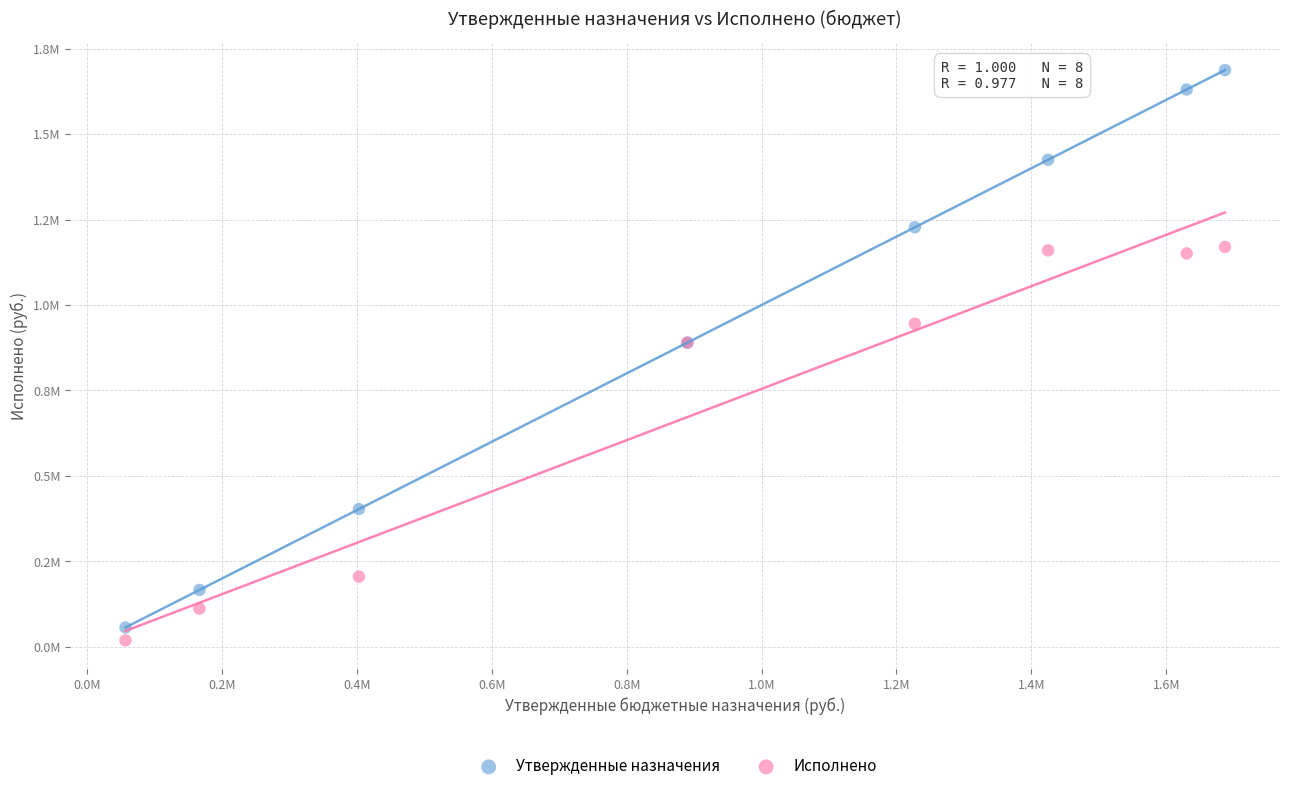

Which series reaches the minimum Y coordinate?

Исполнено